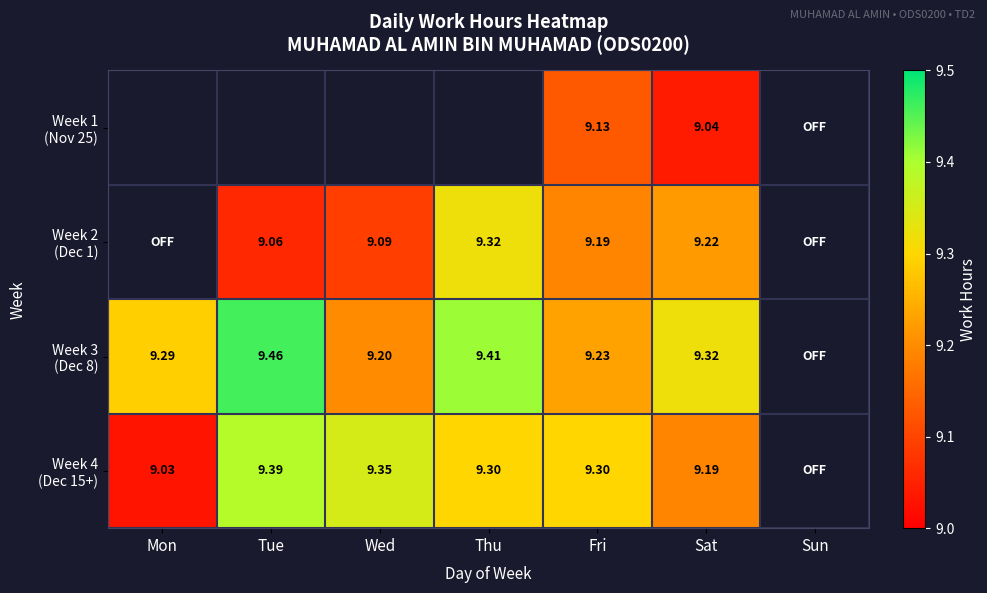

Which series has the widest spread of values?

Week 4 (Dec 15+)